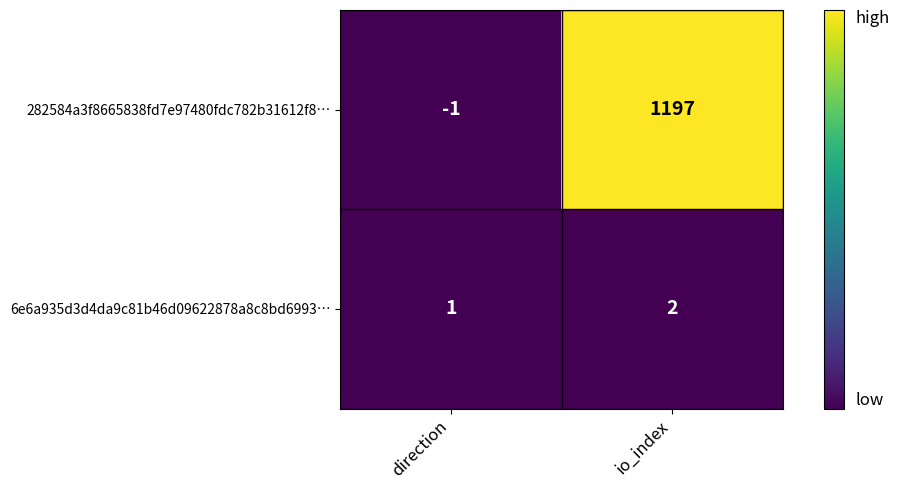

List the series in order of their overall mean, highest first.

282584a3f8665838fd7e97480fdc782b31612f8…, 6e6a935d3d4da9c81b46d09622878a8c8bd6993…